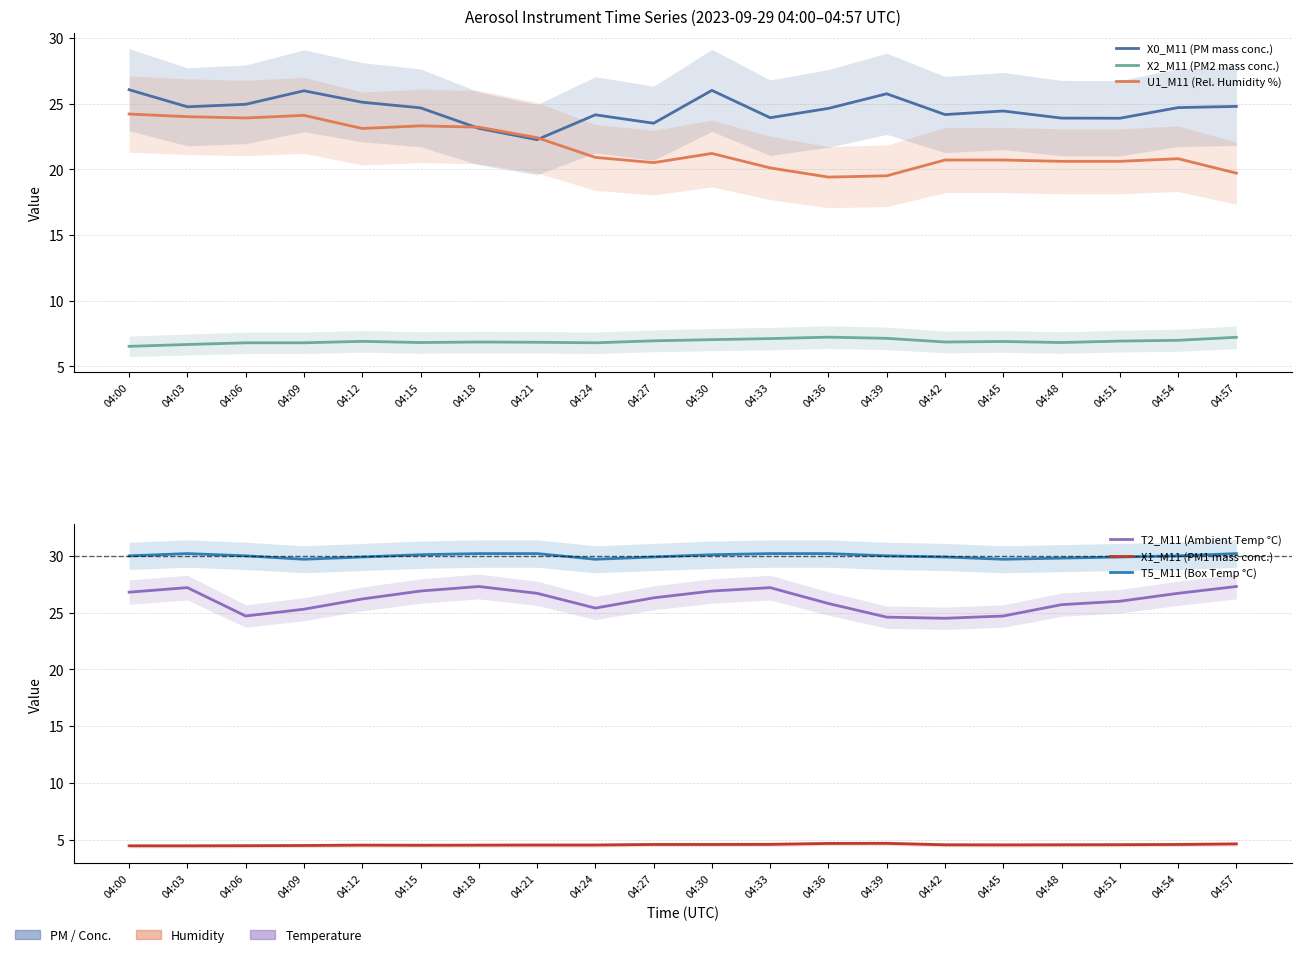

Which series has the widest spread of values?

U1_M11 (Rel. Humidity %)